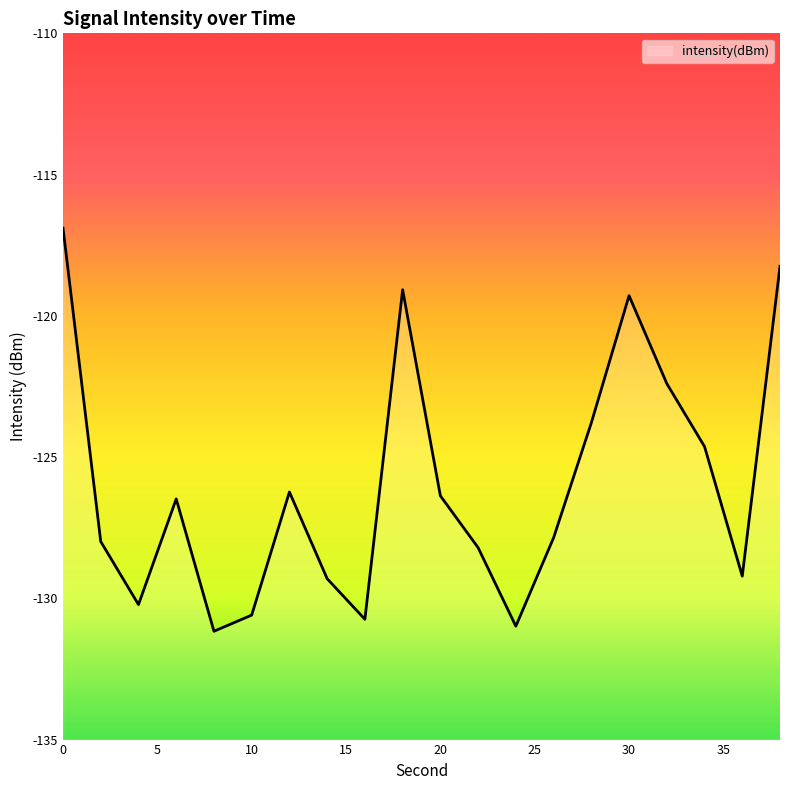

List the labels in order of value, smallest first.

8, 24, 16, 10, 4, 14, 36, 22, 2, 26, 6, 20, 12, 34, 28, 32, 30, 18, 38, 0